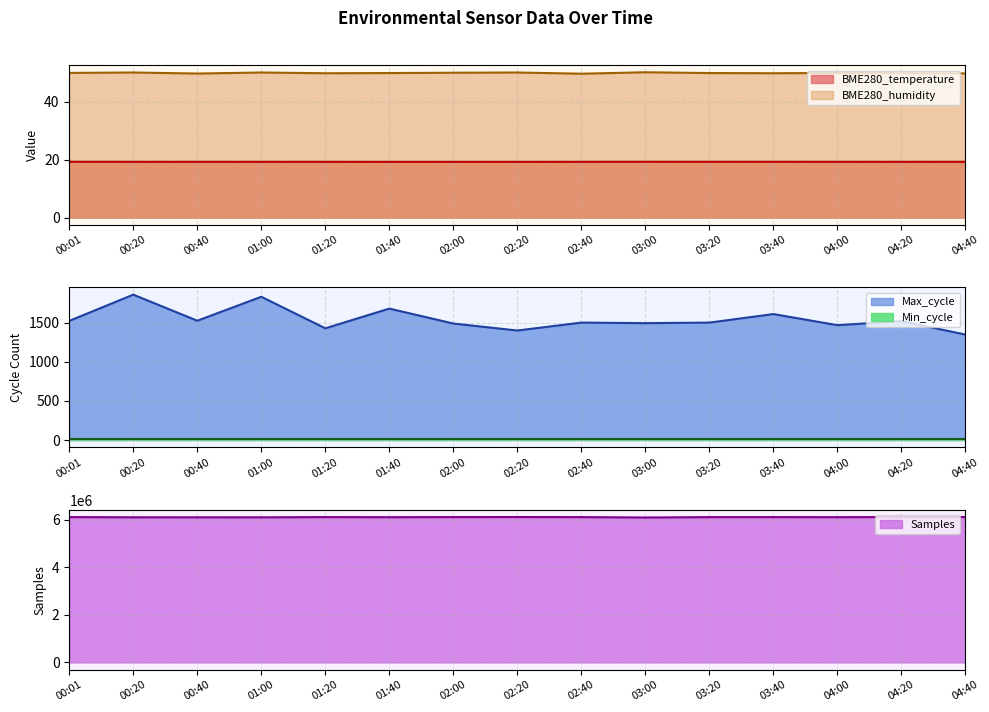

How many interior local peaks does the Samples series have?

4